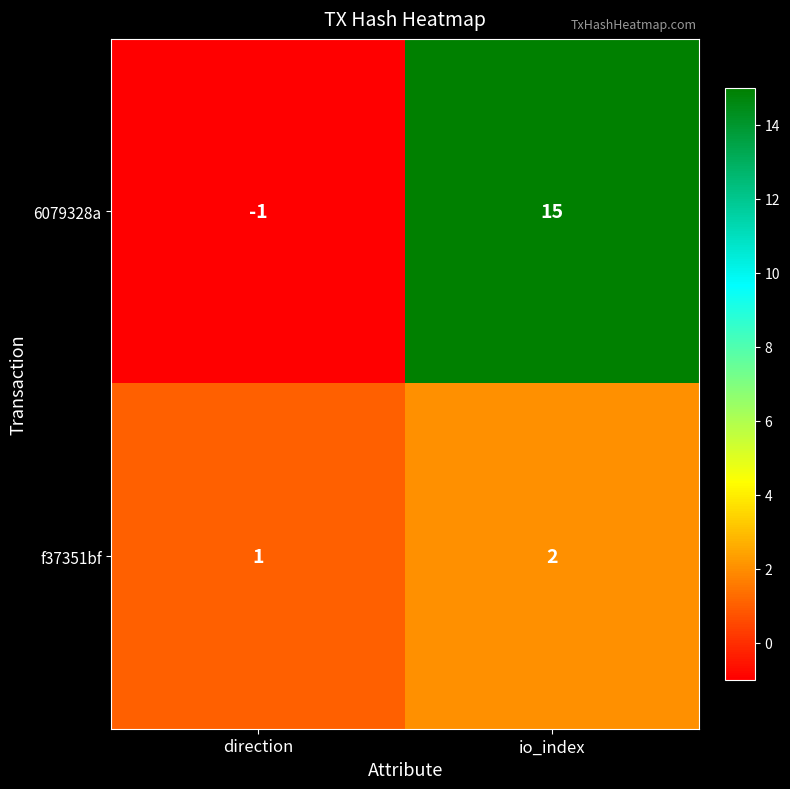

What is the approximate value of 6079328a at io_index?

15